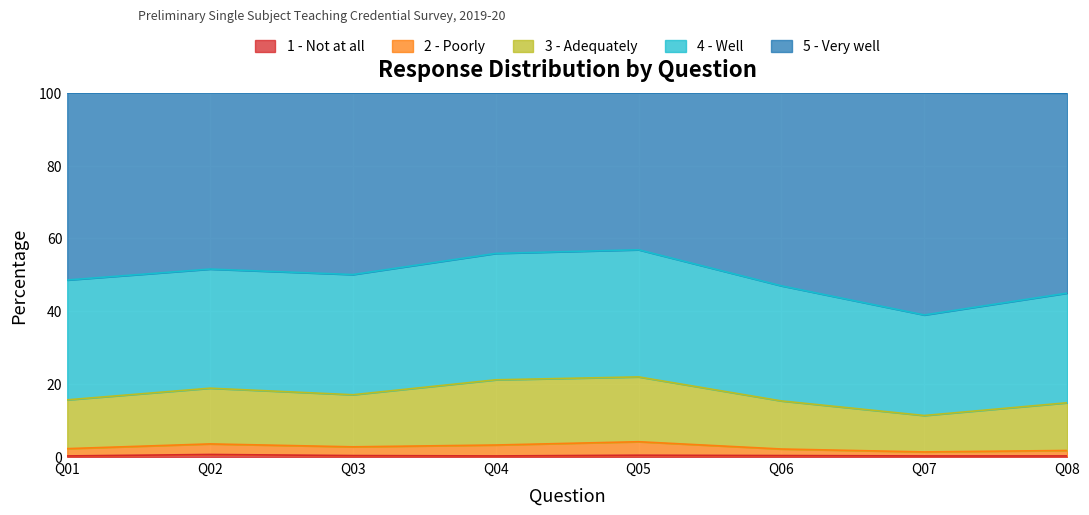

True or false: 2 - Poorly and 5 - Very well intersect in this chart.

False